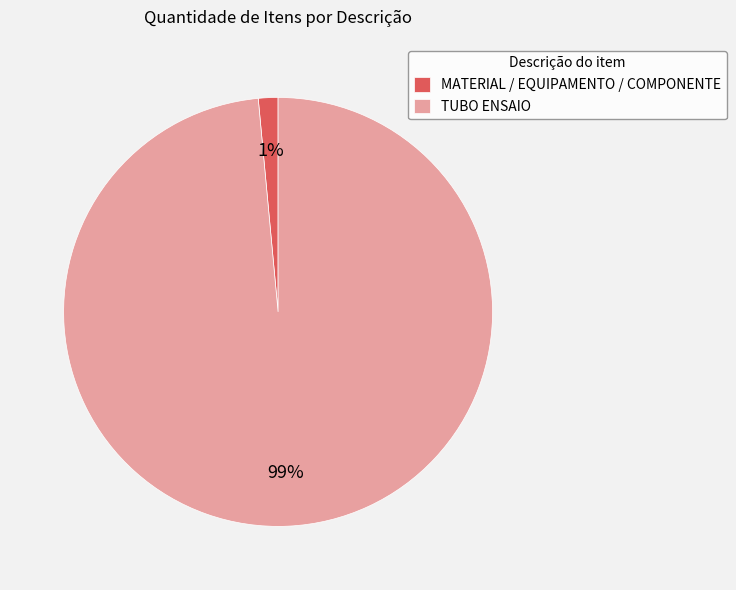

How many segments does this pie chart have?

2